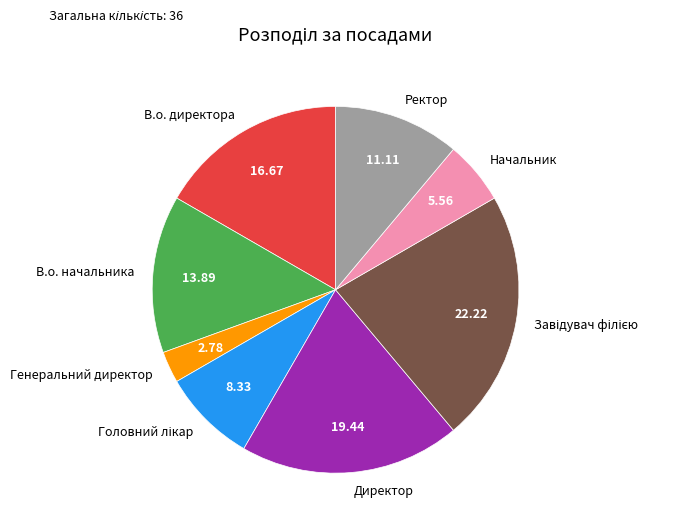

How many slices are in this pie chart?

8